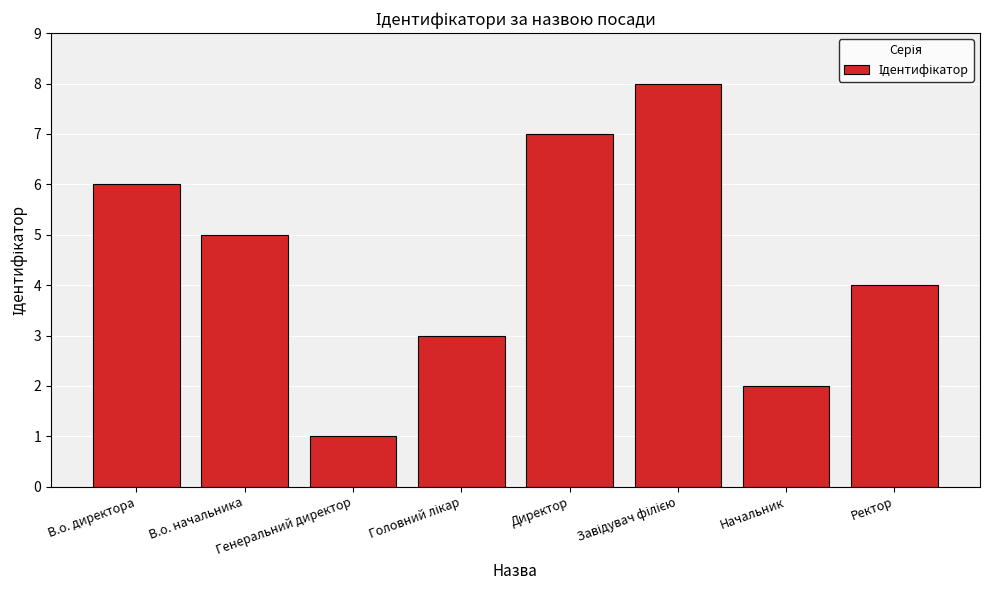

What is the greatest value displayed?

8